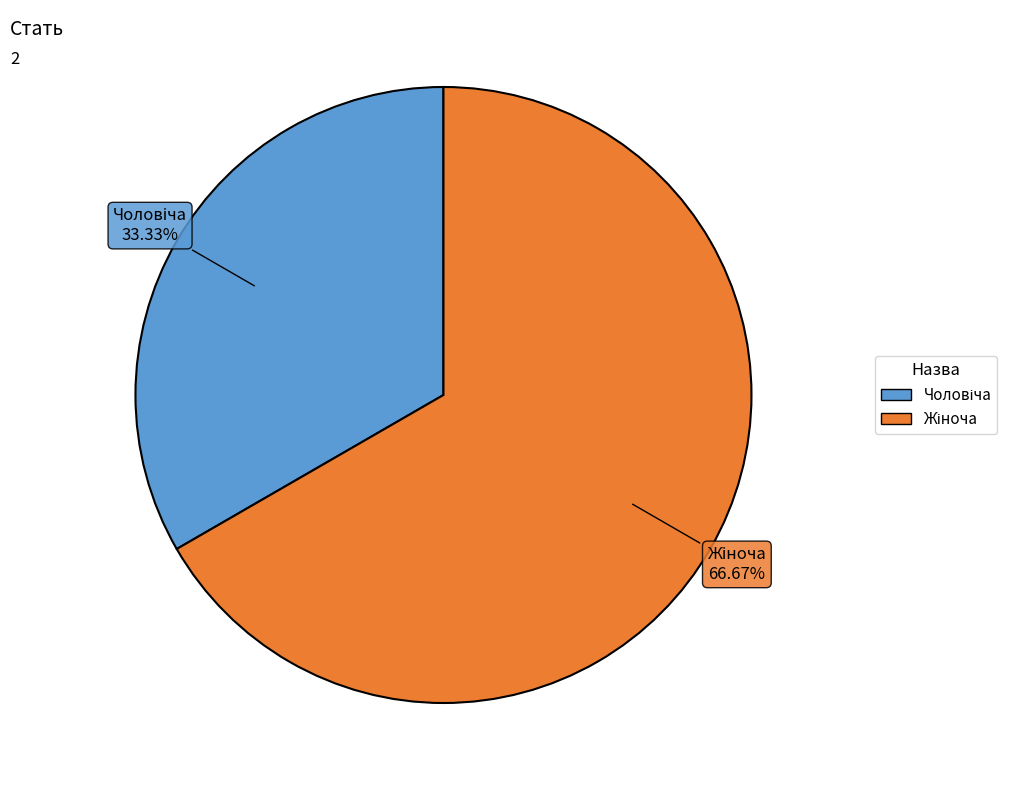

Does any single category account for the majority?

Yes